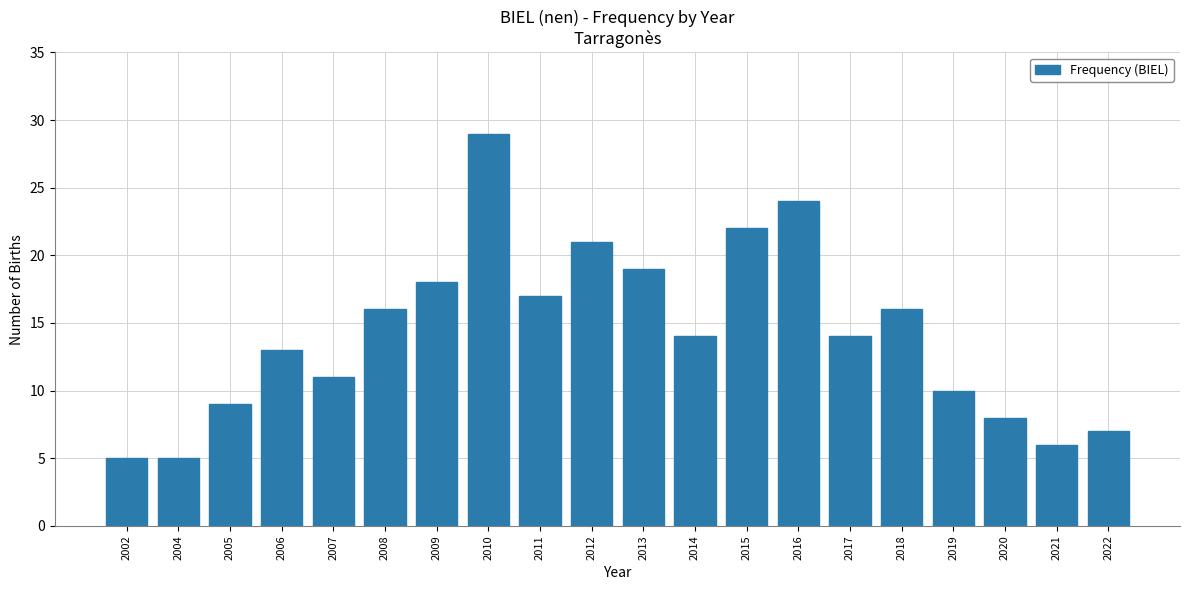

Reading left to right, transcribe all the data shown in this chart.

2002=5	2004=5	2005=9	2006=13	2007=11	2008=16	2009=18	2010=29	2011=17	2012=21	2013=19	2014=14	2015=22	2016=24	2017=14	2018=16	2019=10	2020=8	2021=6	2022=7